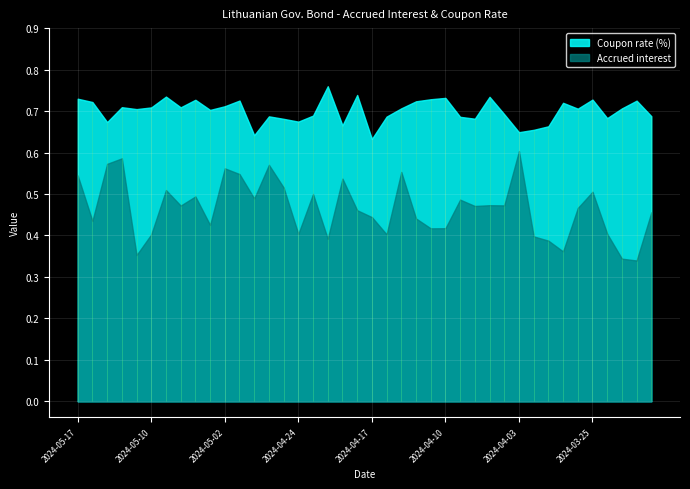

Count the Accrued interest values in the range 0 to 1.

40